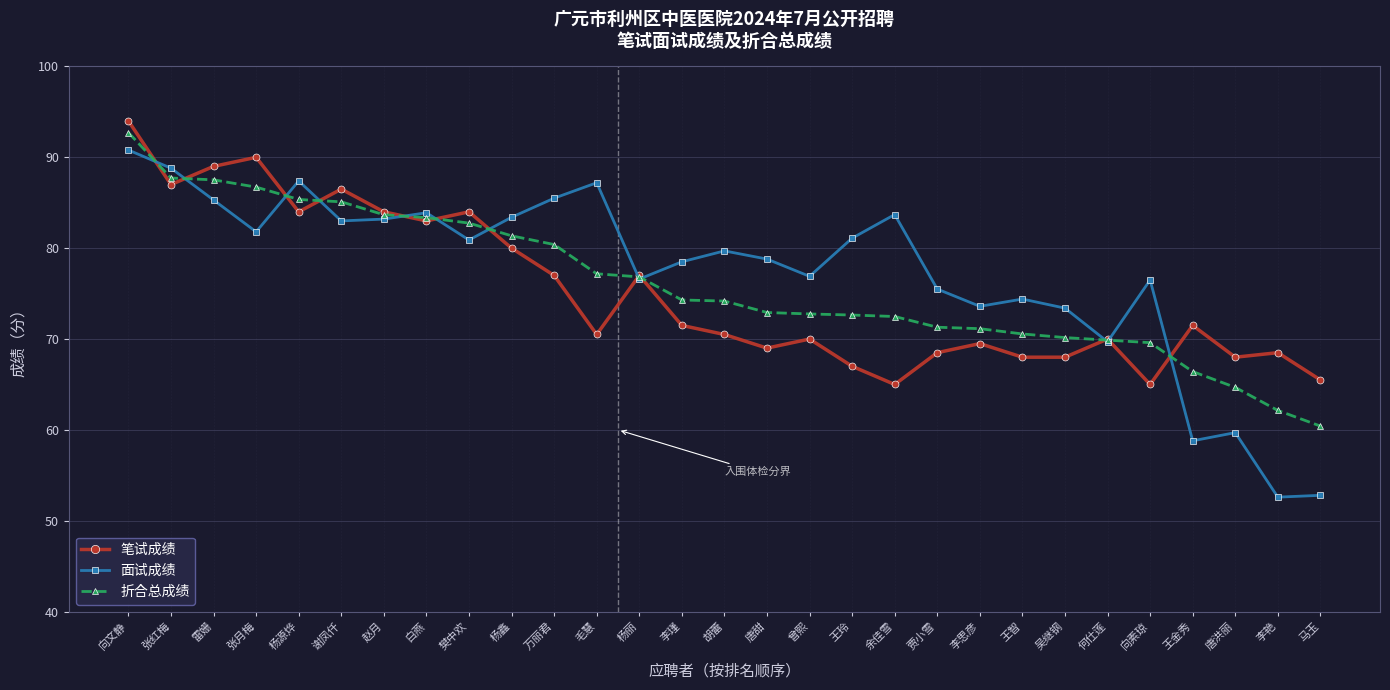

What is the average value of the 面试成绩 series?

77.4